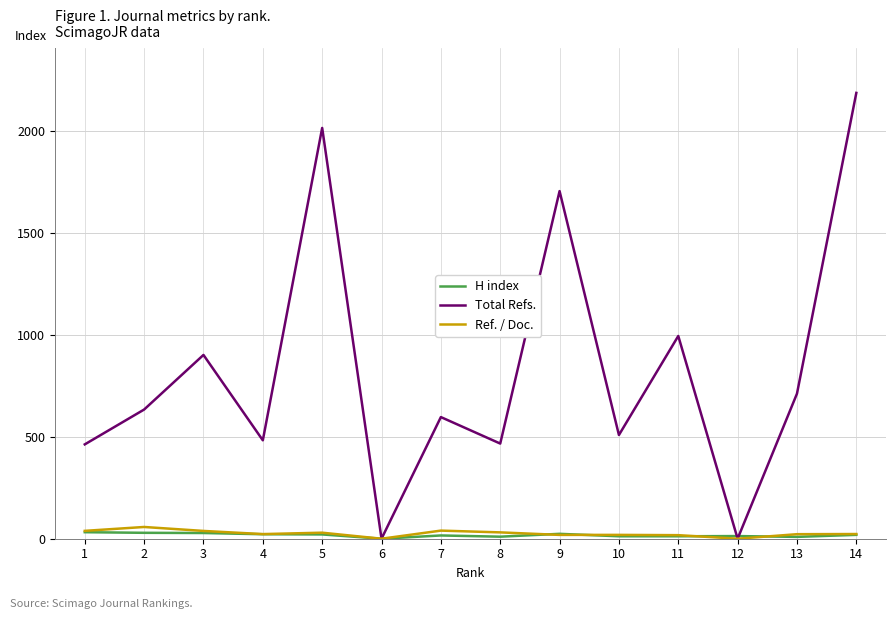

Is it true that H index equals 22.0 at 4?

True